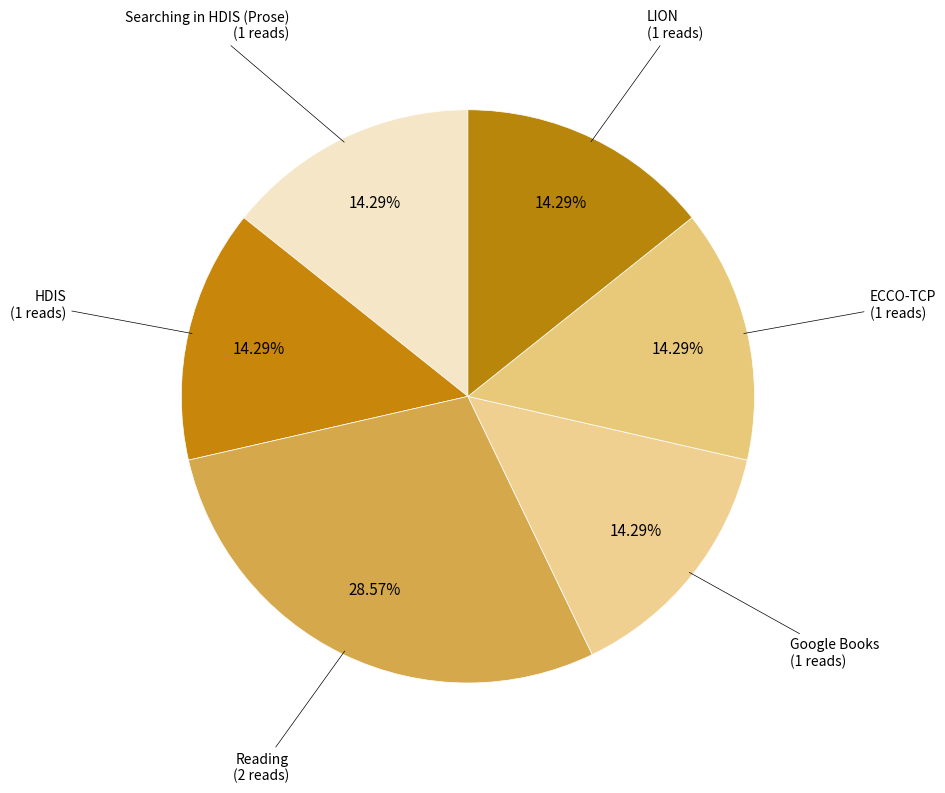

Which category has the biggest portion of the pie?

Reading